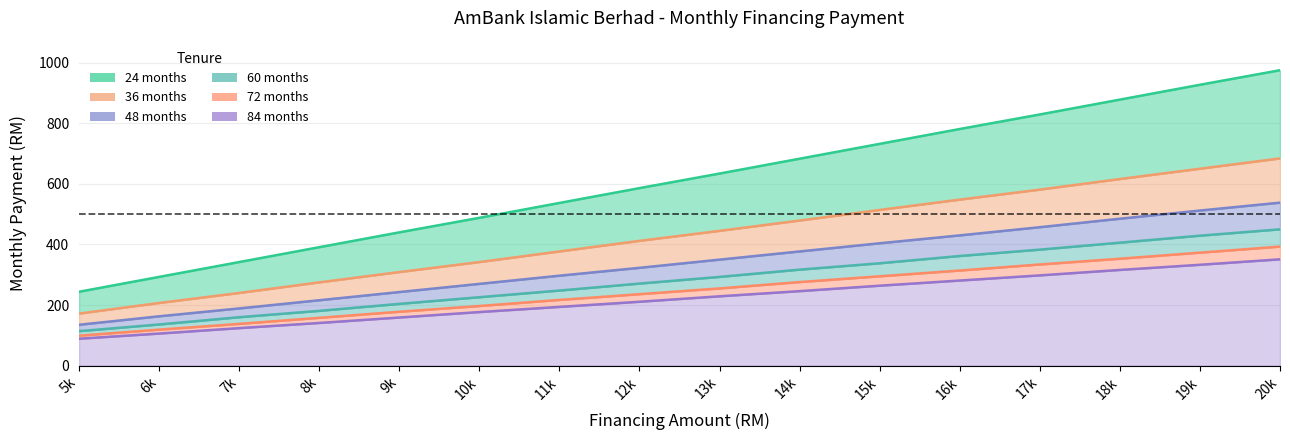

Reading left to right, extract all data points from this chart.

24 months: 244	293	342	391	440	488	537	586	634	683	732	781	829	878	927	975
36 months: 172	207	240	275	309	342	377	412	445	479	514	548	581	616	650	684
48 months: 135	163	189	216	243	270	297	323	350	377	404	430	457	485	512	538
60 months: 114	136	160	181	204	226	248	271	293	317	338	362	383	406	429	450
72 months: 99	119	138	158	178	197	217	236	255	276	295	314	334	353	373	393
84 months: 89	106	124	141	159	177	194	211	229	246	264	281	298	316	333	351